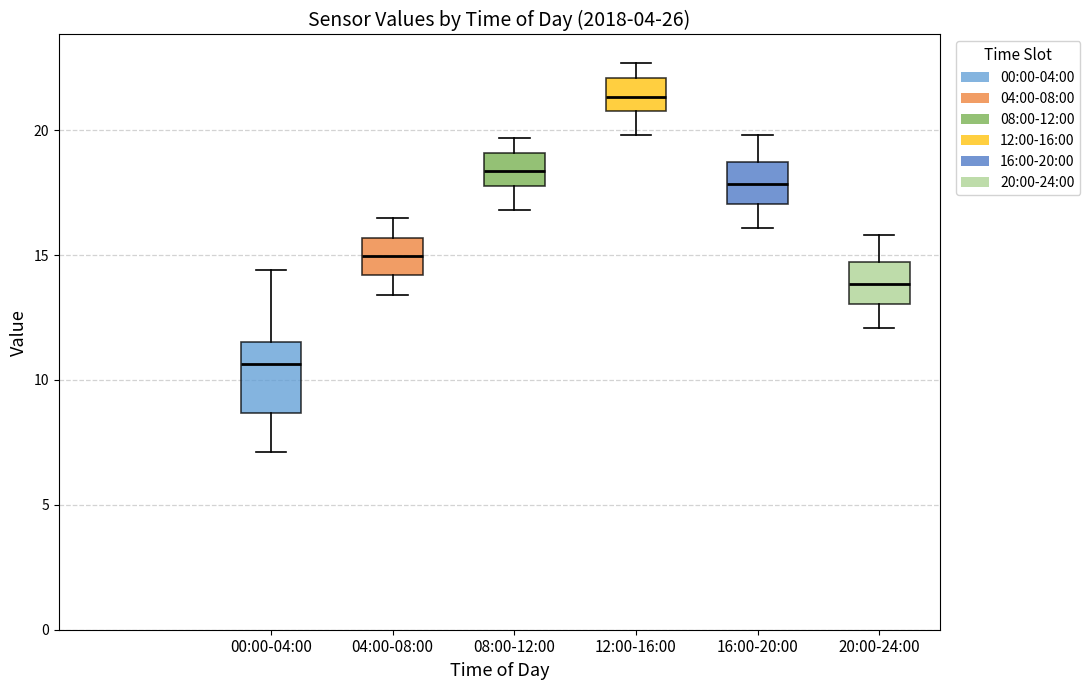

Which box is the tallest, from its lower edge to its upper edge?

00:00-04:00